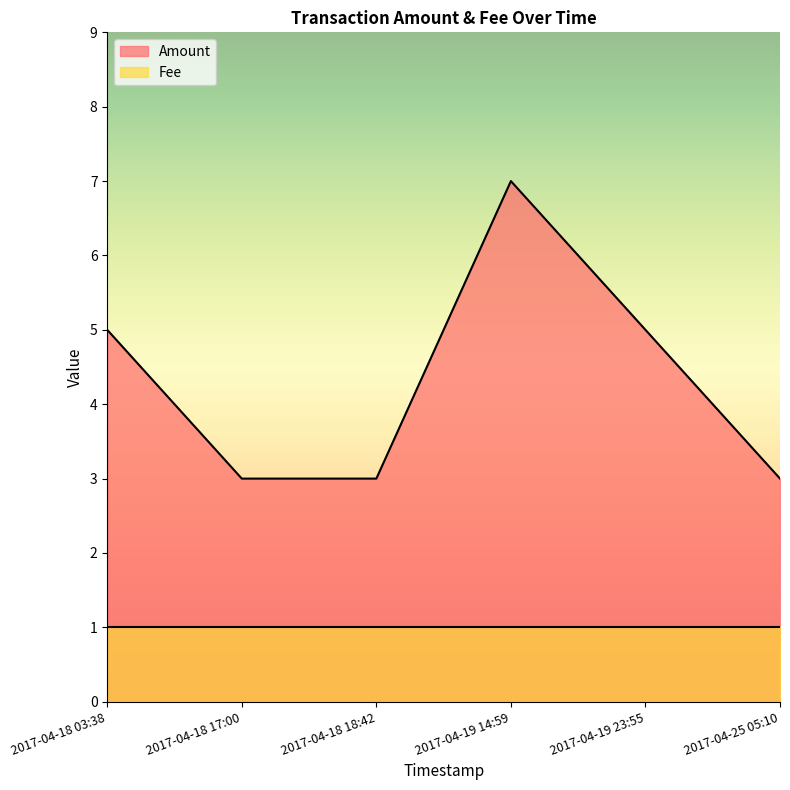

At which label does the data first exceed 5?

2017-04-19 14:59